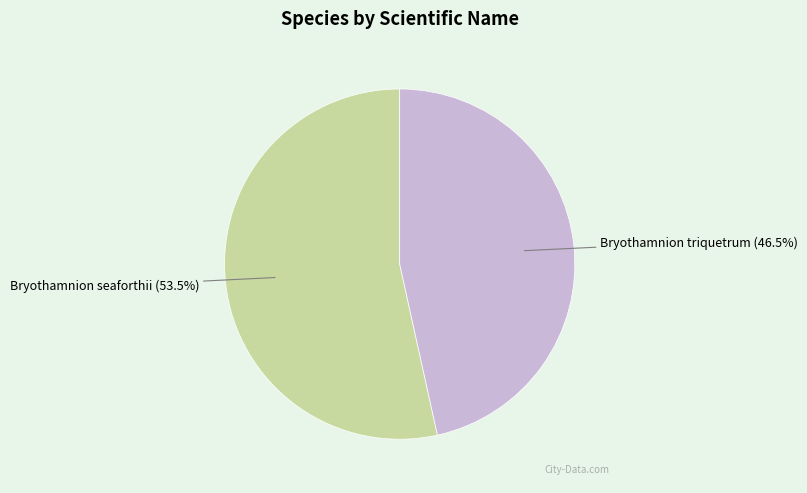

To the nearest percent, what is the combined percentage of Bryothamnion seaforthii and Bryothamnion triquetrum?

100%